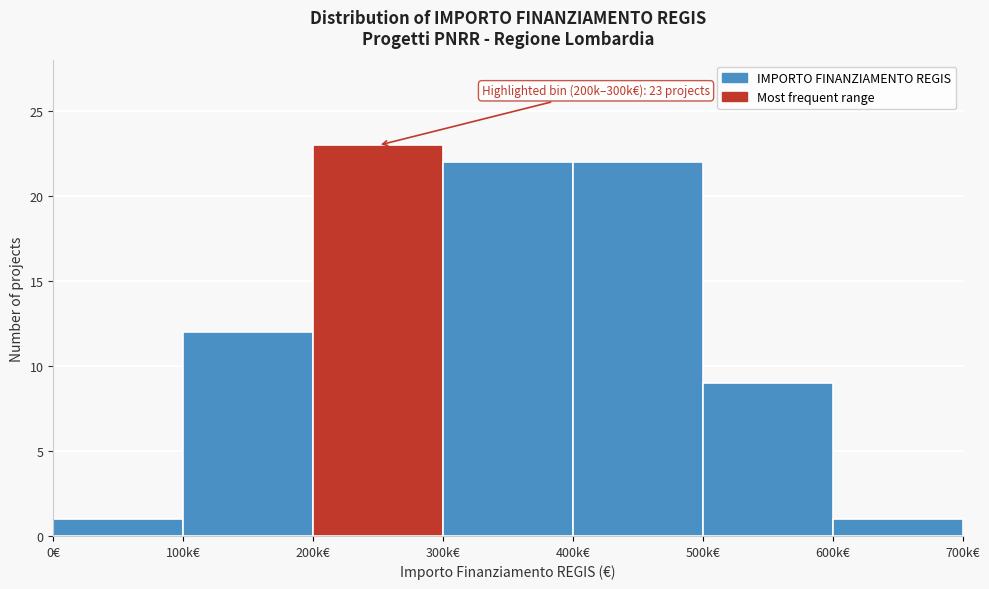

Reading left to right, transcribe all the data shown in this chart.

0€=1	100k€=12	200k€=23	300k€=22	400k€=22	500k€=9	600k€=1